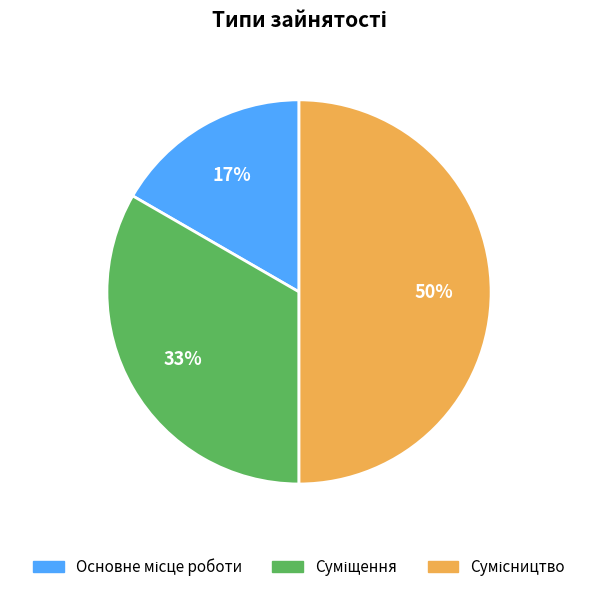

To the nearest percent, what is the difference between the largest and smallest slice percentages?

33%